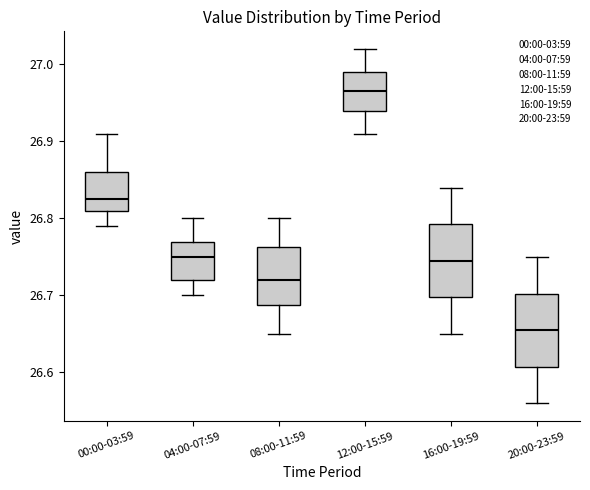

Reading left to right, read every box against the y-axis: the position of its median line, the range the box covers, and the ends of its whiskers. The values are not printed on the chart, so give them approximately, as read against the axis.

00:00-03:59: median 26.83, box 26.81 to 26.86, whiskers 26.79 to 26.91
04:00-07:59: median 26.75, box 26.72 to 26.77, whiskers 26.70 to 26.80
08:00-11:59: median 26.72, box 26.69 to 26.76, whiskers 26.65 to 26.80
12:00-15:59: median 26.97, box 26.94 to 26.99, whiskers 26.91 to 27.02
16:00-19:59: median 26.75, box 26.70 to 26.79, whiskers 26.65 to 26.84
20:00-23:59: median 26.66, box 26.61 to 26.70, whiskers 26.56 to 26.75